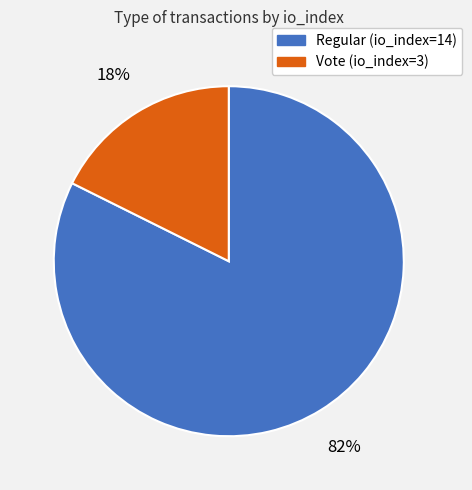

Rank the categories by value from highest to lowest.

Regular (io_index=14), Vote (io_index=3)